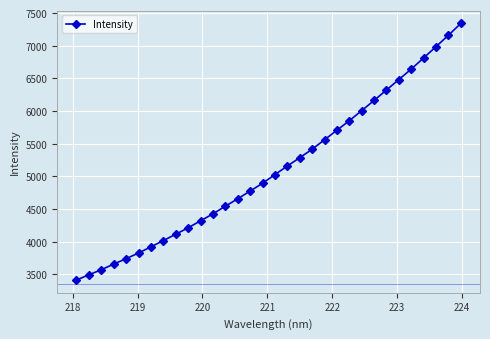

Is this an area chart (filled region under the line)?

No